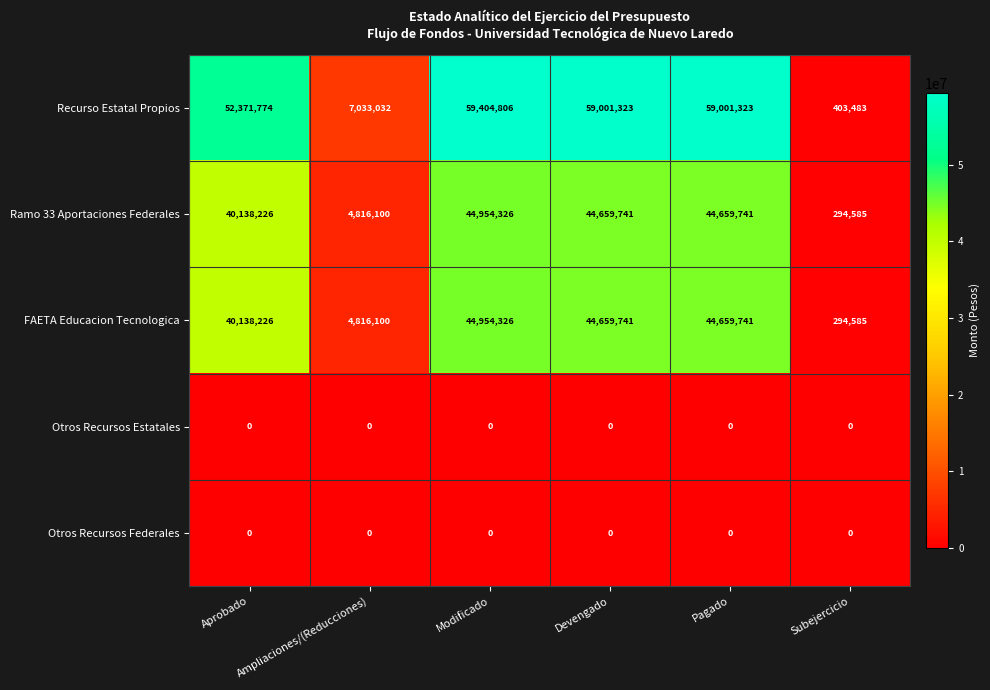

Which series changed the most between Modificado and Pagado?

Recurso Estatal Propios